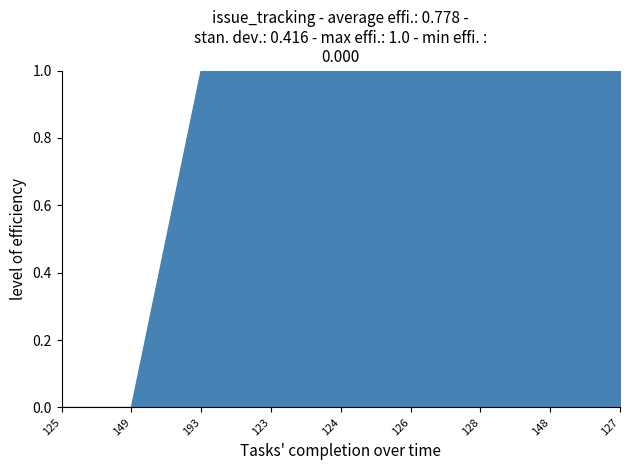

True or false: the data shows 0 at 149.

True